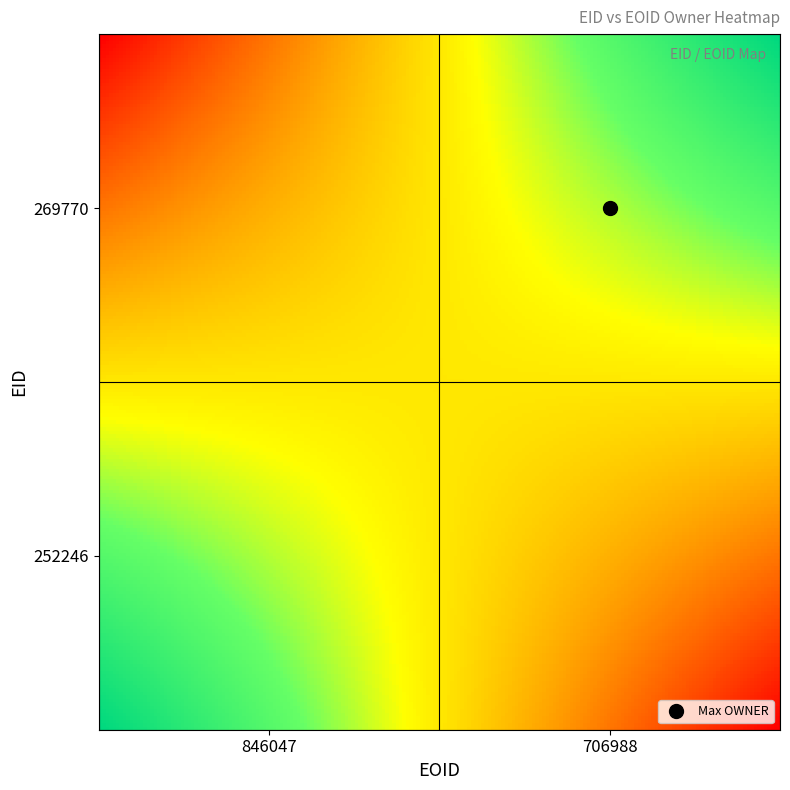

At which category does the chart reach its peak across all series?

706988